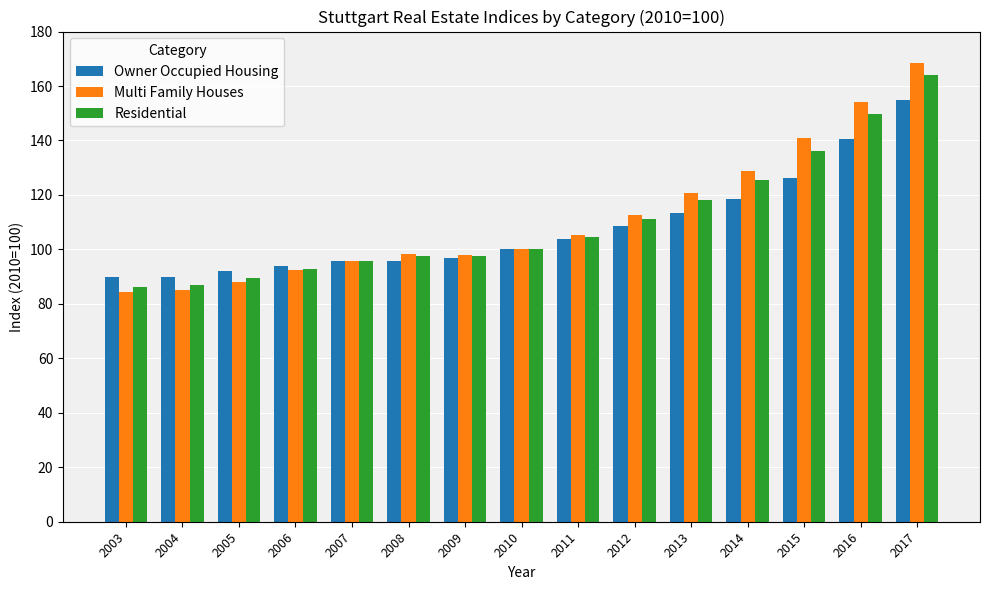

What is the average value of the Owner Occupied Housing series?

108.0